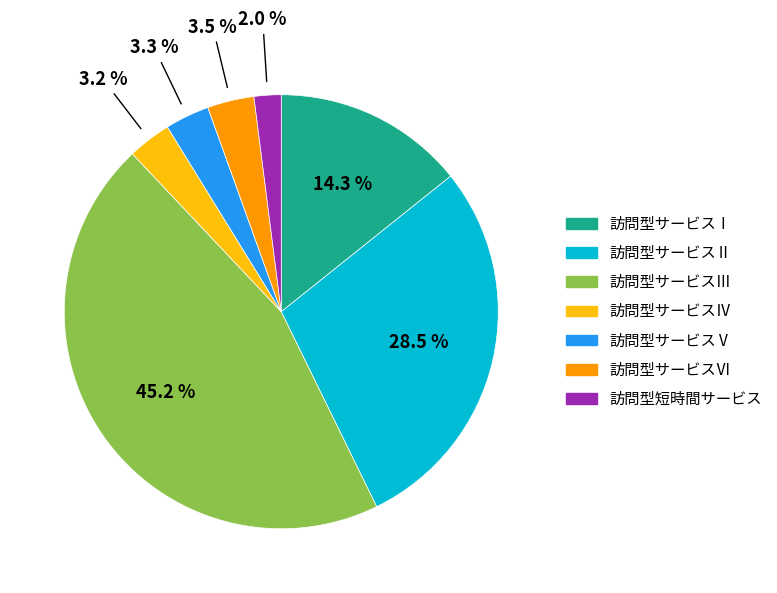

What is the total percentage of 訪問型サービスⅡ and 訪問型サービスⅠ?

42.8%